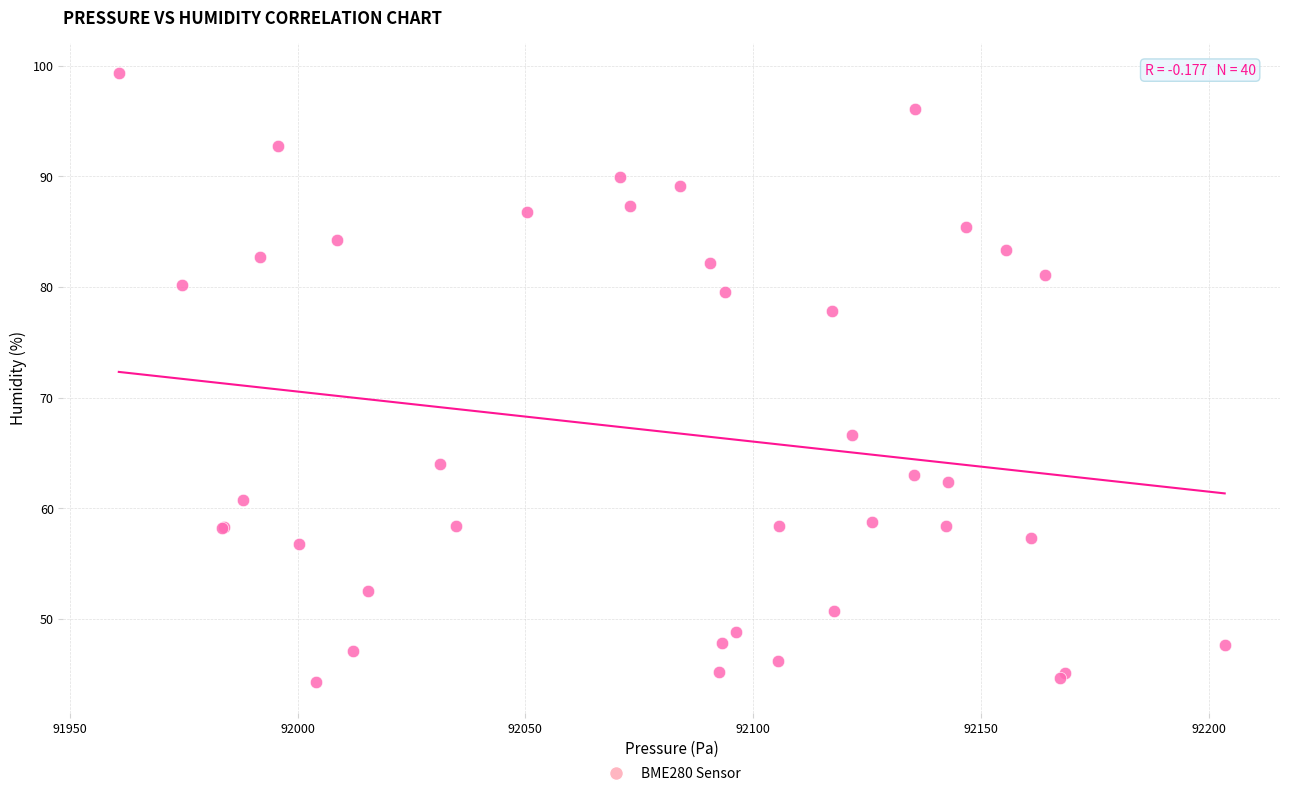

What Y value in the scatter plot is closest to 71?

66.6